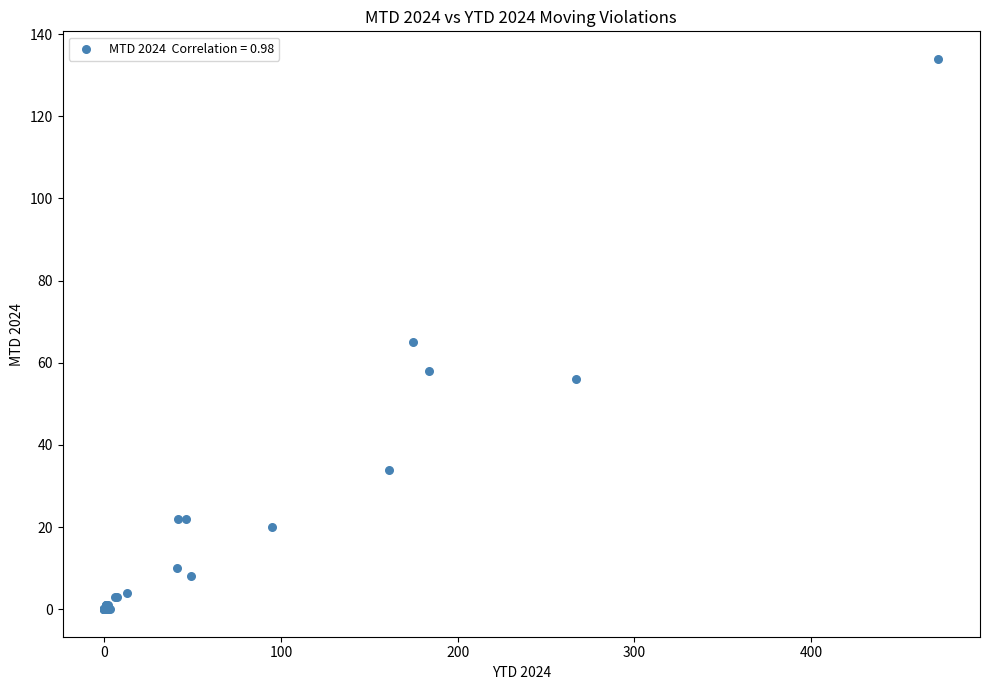

What Y value in the scatter plot is closest to 67?

65